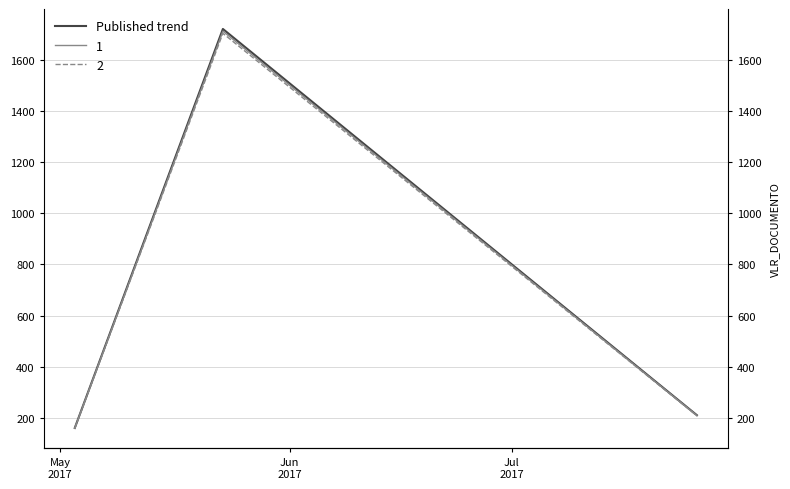

True or false: the data shows 210.0 at Jul
2017.

True